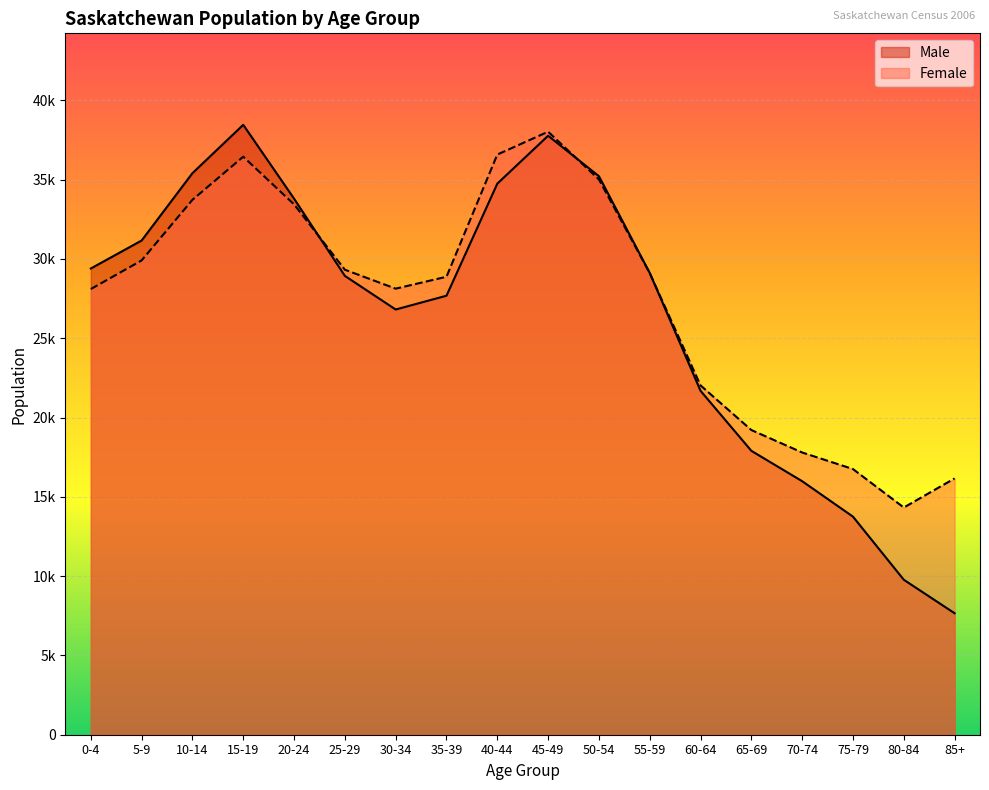

After their last crossing, which series has the higher values: Male or Female?

Female